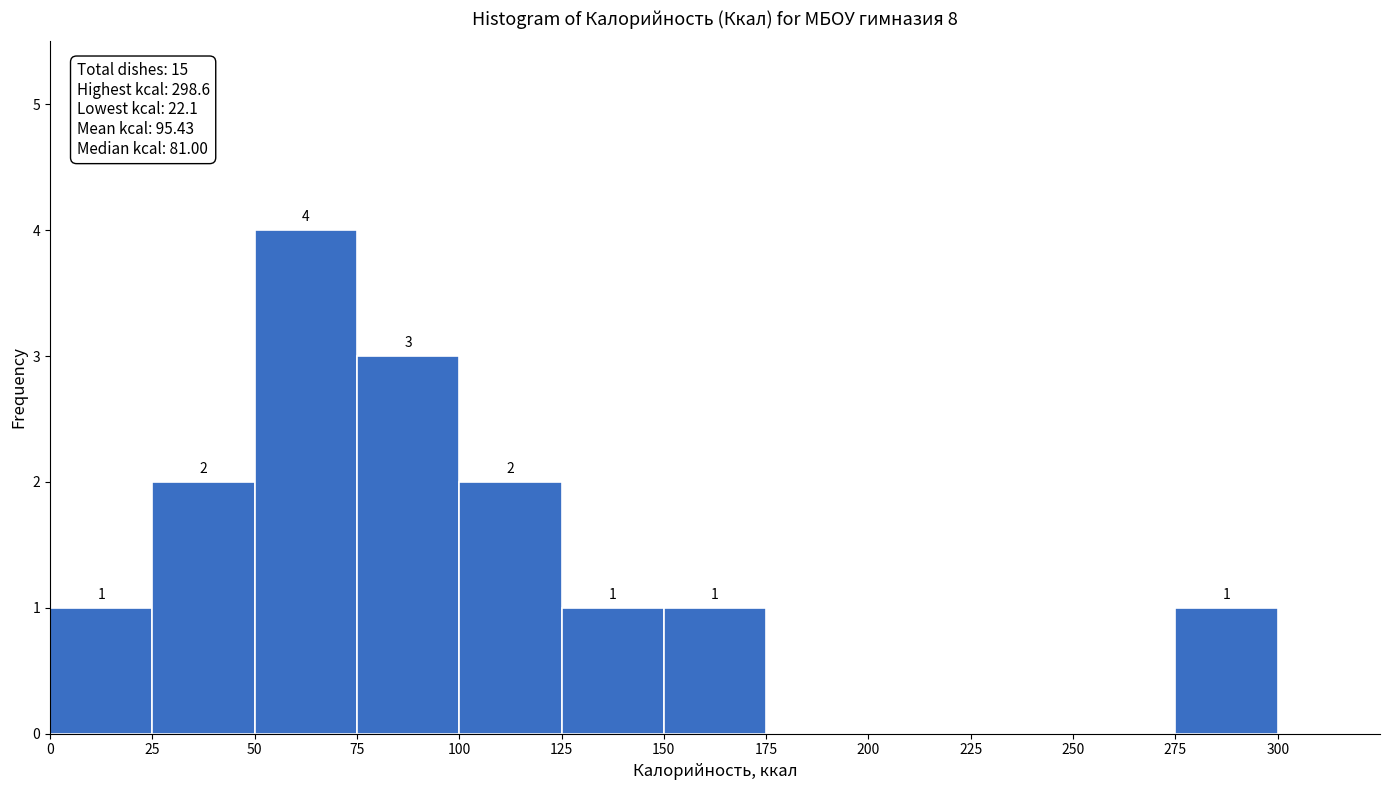

Over which range of the x-axis is the bar tallest?

50 to 75